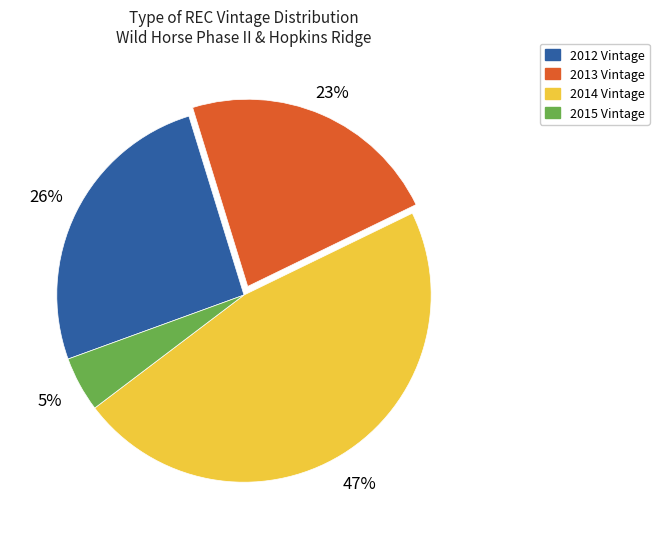

How many slices are in this pie chart?

4